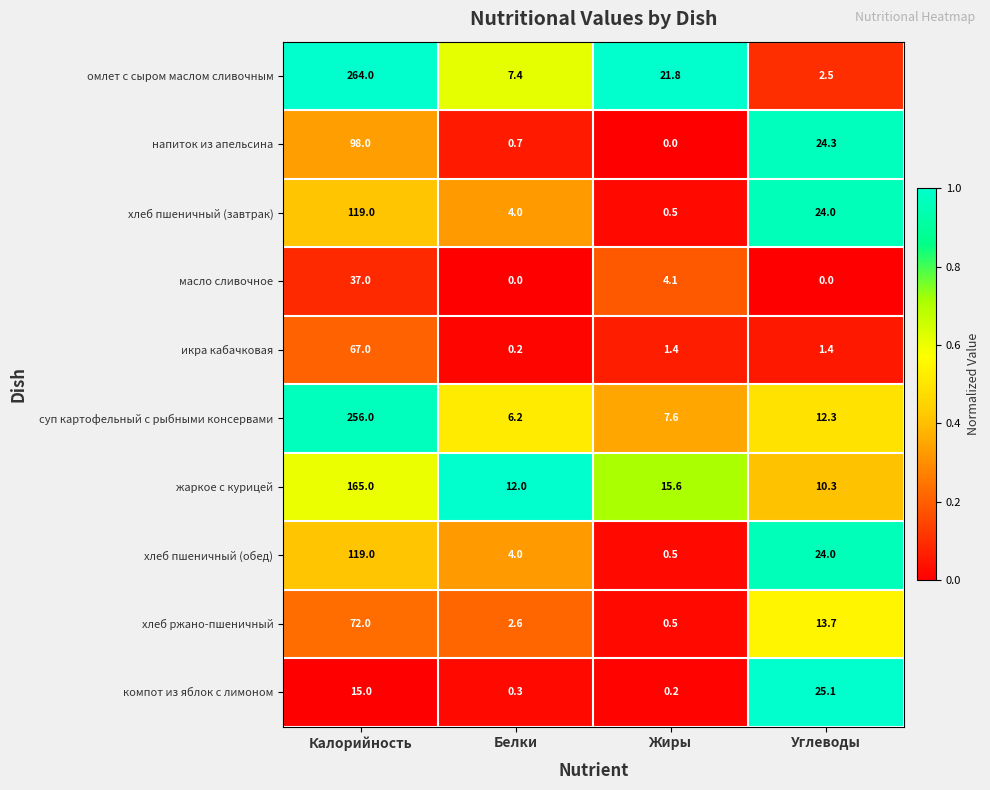

At which category is the sum across all series the highest?

Калорийность